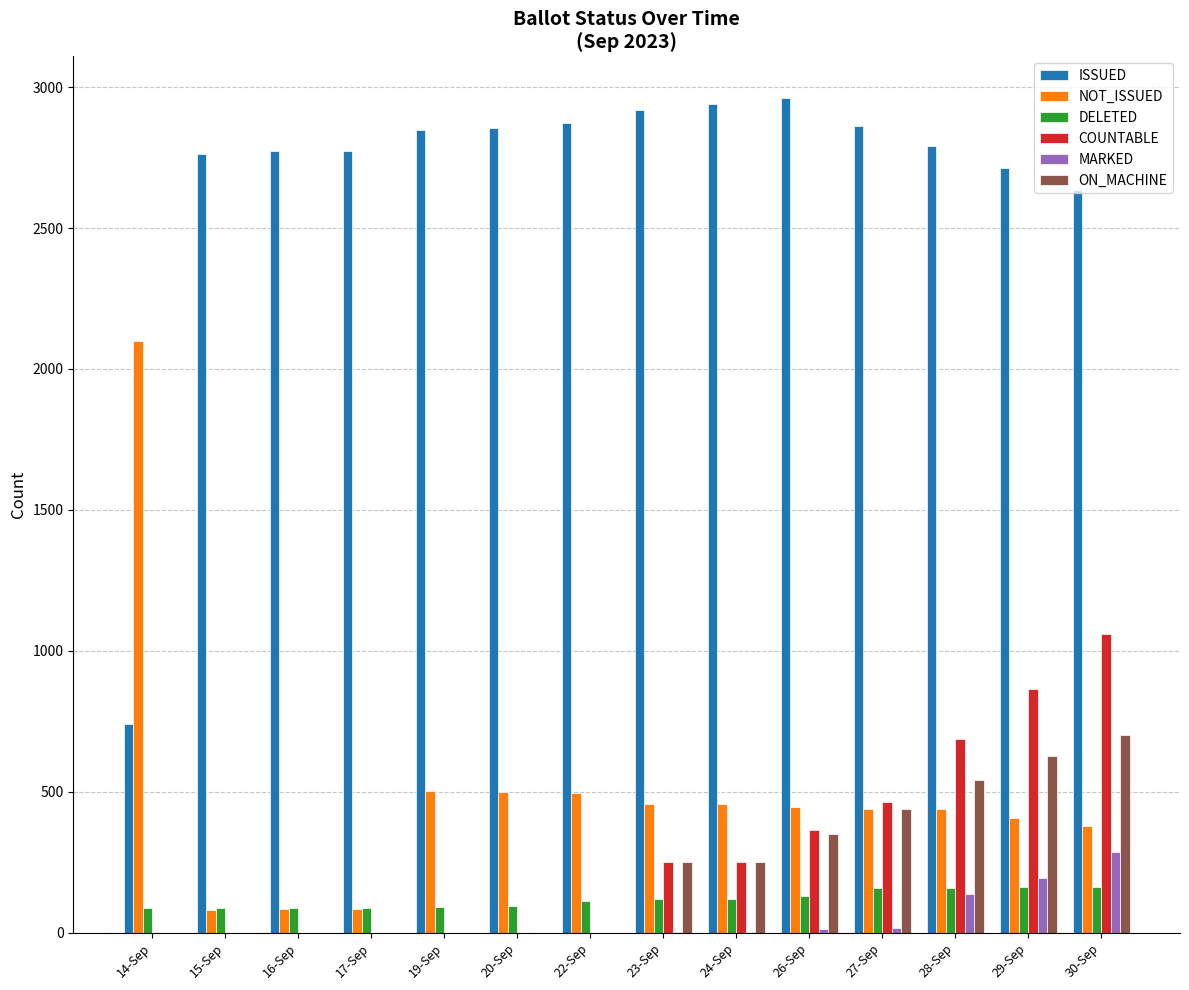

Is the value of ISSUED at 15-Sep greater than the value of COUNTABLE at 27-Sep?

Yes